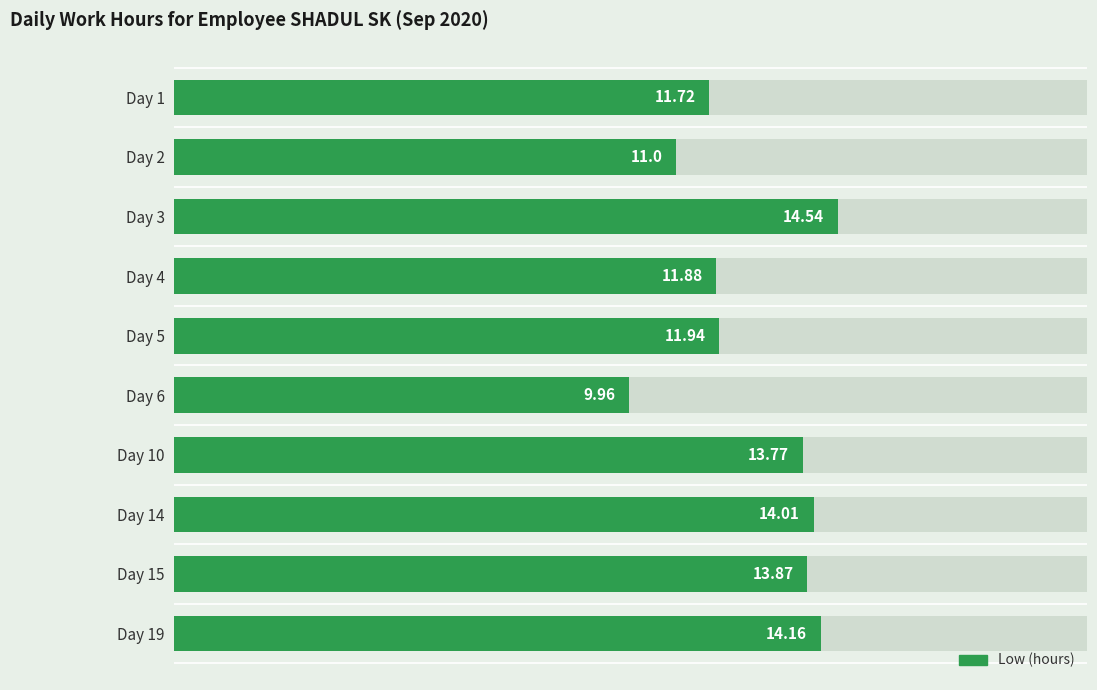

How many values are below 13?

5